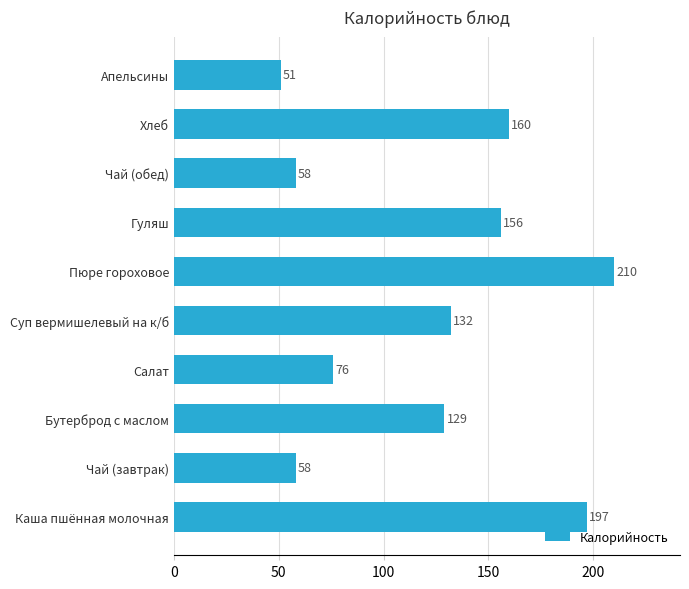

What is the change in value from Каша пшённая молочная to Бутерброд с маслом?

-68